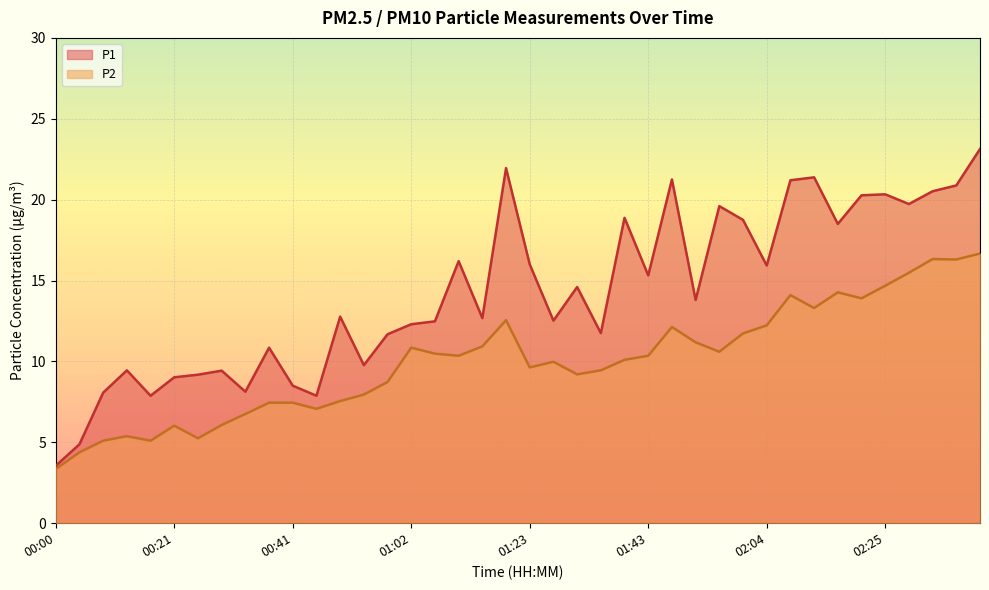

What position from the left is 00:13?

4